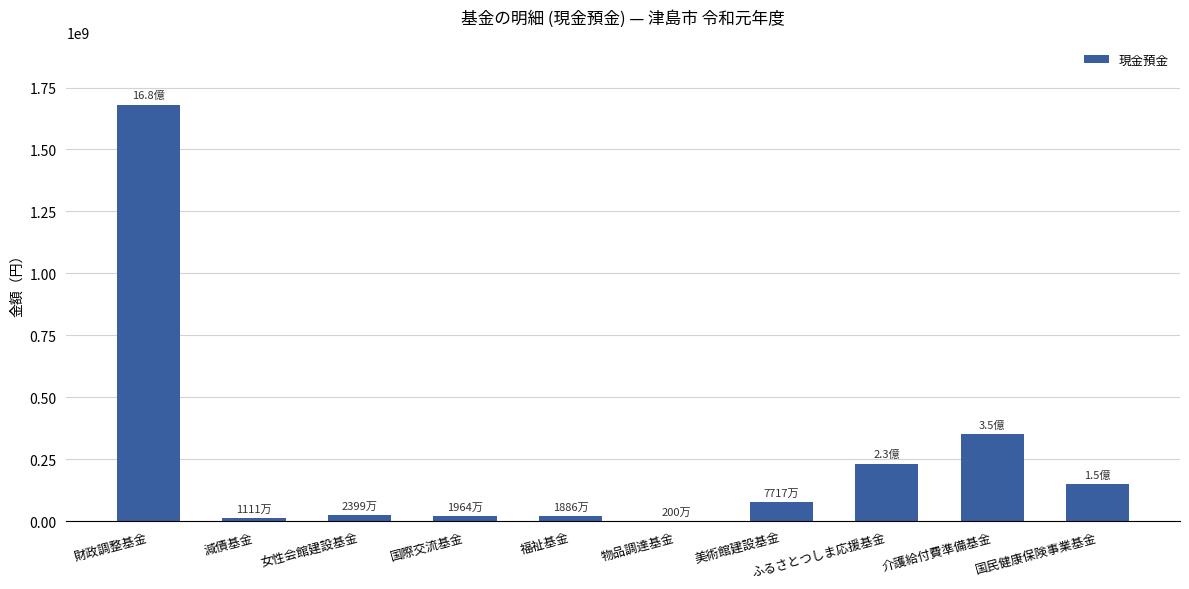

At which label is the value closest to 841592609?

介護給付費準備基金